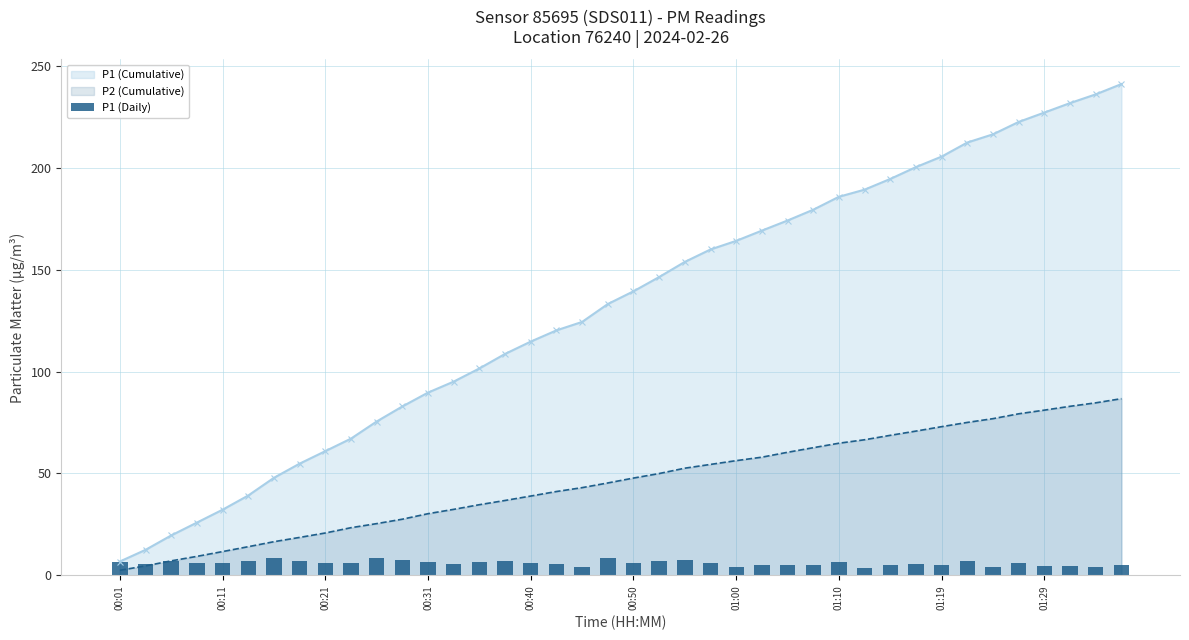

Reading left to right, extract all data points from this chart.

P1 (Cumulative): 6.8	12.5	19.6	25.9	32.2	39.2	47.9	54.8	61.0	67.1	75.5	82.9	89.7	95.1	101.5	108.7	114.7	120.2	124.4	133.1	139.4	146.4	153.8	159.9	164.1	169.2	174.1	179.4	185.8	189.3	194.5	200.3	205.5	212.4	216.4	222.5	227.1	231.7	236.0	241.1
P2 (Cumulative): 2.5	4.7	7.1	9.3	11.7	14.1	16.5	18.6	20.8	23.4	25.4	27.6	30.3	32.4	34.7	36.8	38.9	41.2	43.1	45.4	47.8	50.0	52.6	54.5	56.3	58.0	60.4	62.7	64.9	66.6	68.7	70.8	73.0	75.1	76.9	79.3	81.1	83.0	84.7	86.7
P1 (Daily): 6.8	5.7	7.1	6.3	6.3	7.0	8.7	7.0	6.1	6.2	8.4	7.4	6.8	5.4	6.5	7.1	6.0	5.5	4.2	8.8	6.2	7.0	7.4	6.1	4.2	5.0	5.0	5.3	6.3	3.5	5.2	5.8	5.2	6.9	4.0	6.1	4.6	4.7	4.3	5.0